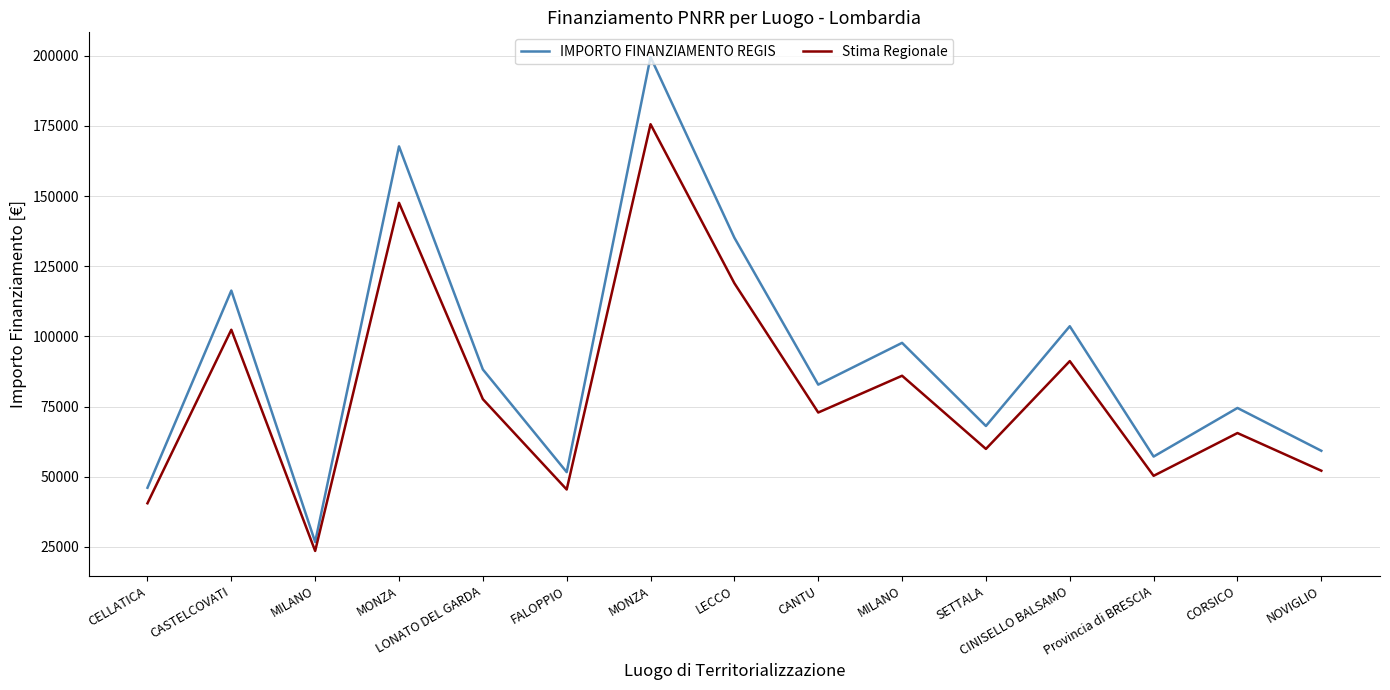

What is the total value across all series at MILANO?

50252.3